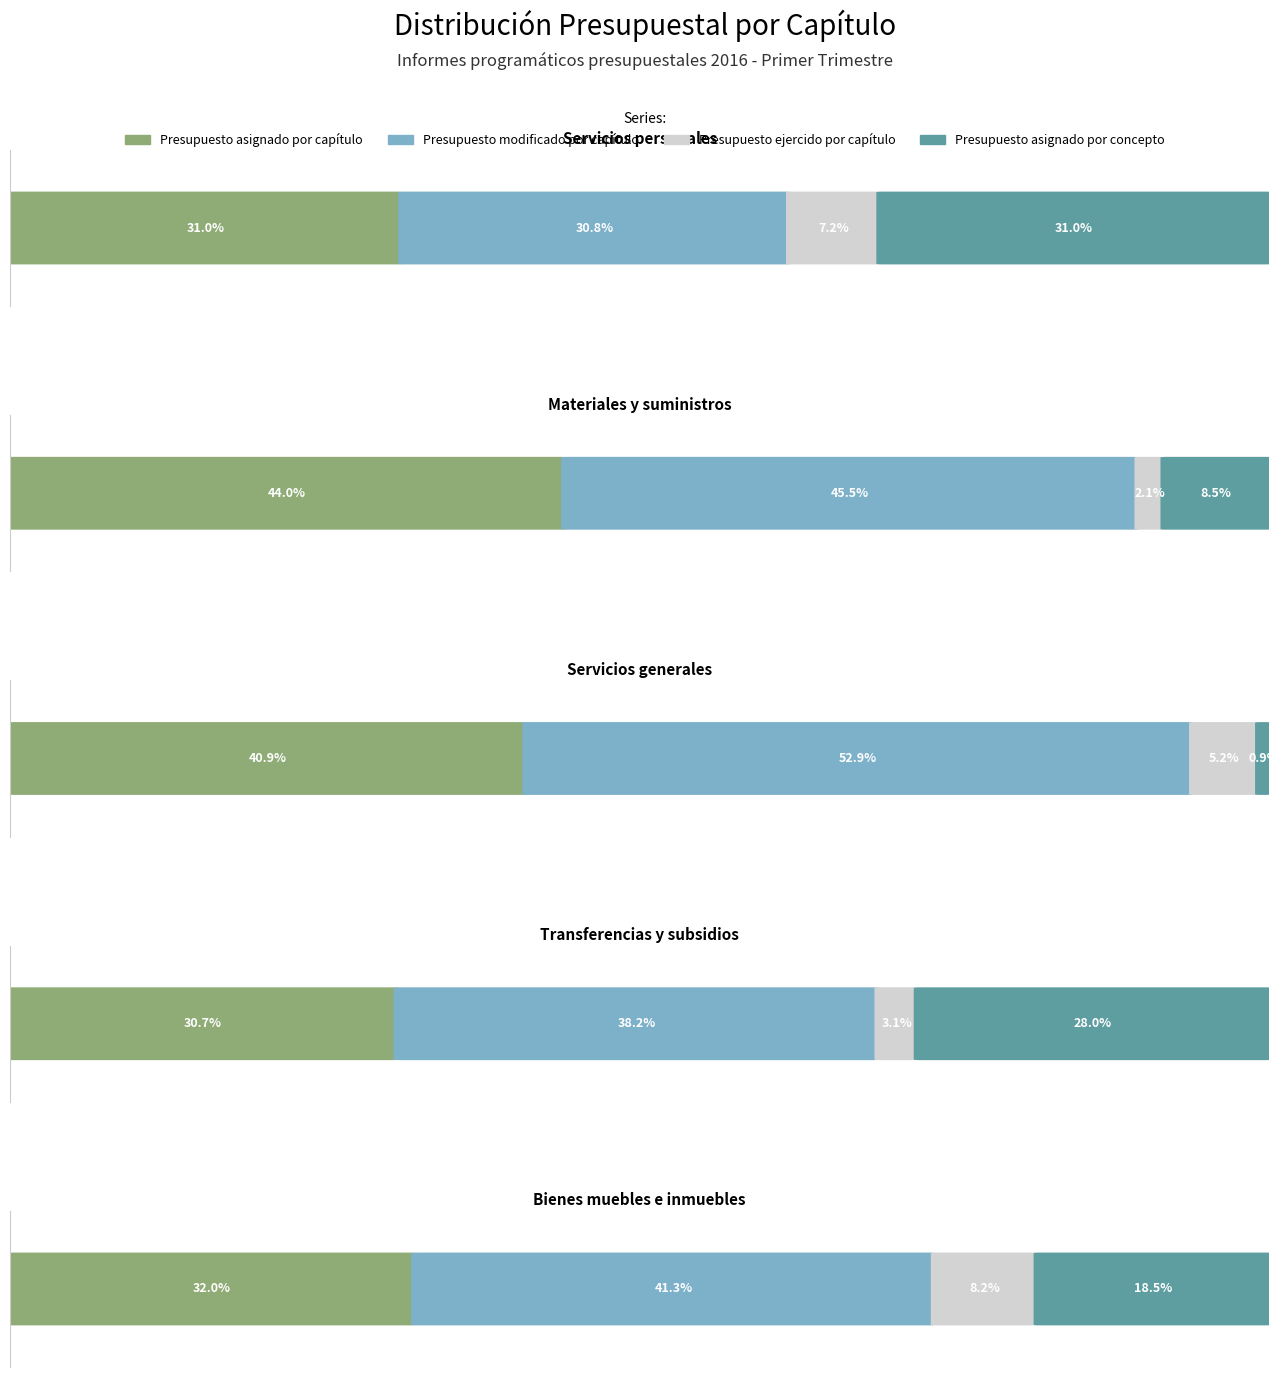

Is the value of Presupuesto asignado por capítulo at Materiales y suministros greater than the value of Presupuesto asignado por concepto at Servicios generales?

Yes